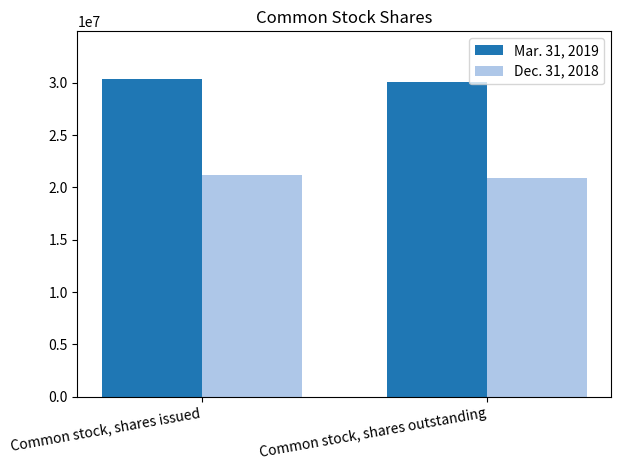

Is it true that Dec. 31, 2018 equals 21177000 at Common stock, shares issued?

True